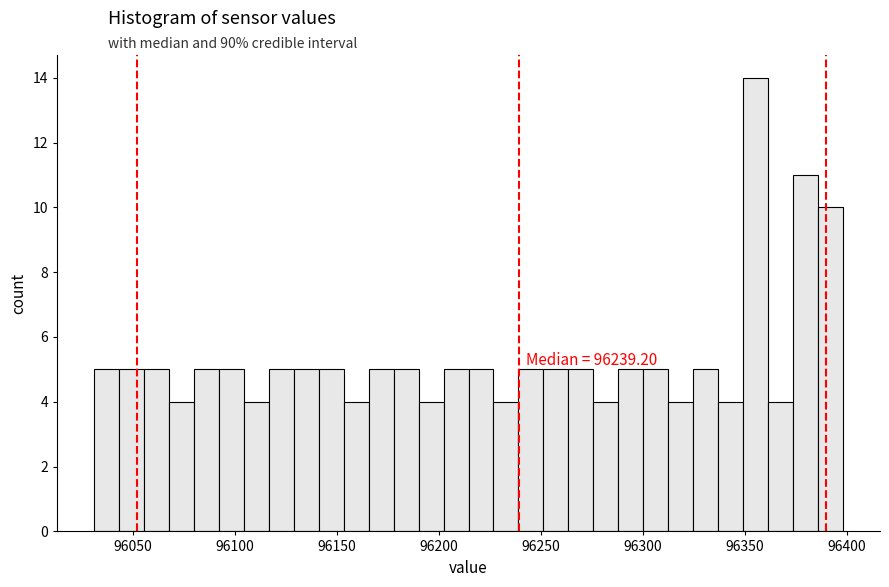

Around what value on the x-axis is the tallest bar? Give the approximate position of its centre, as read against the axis.

96355